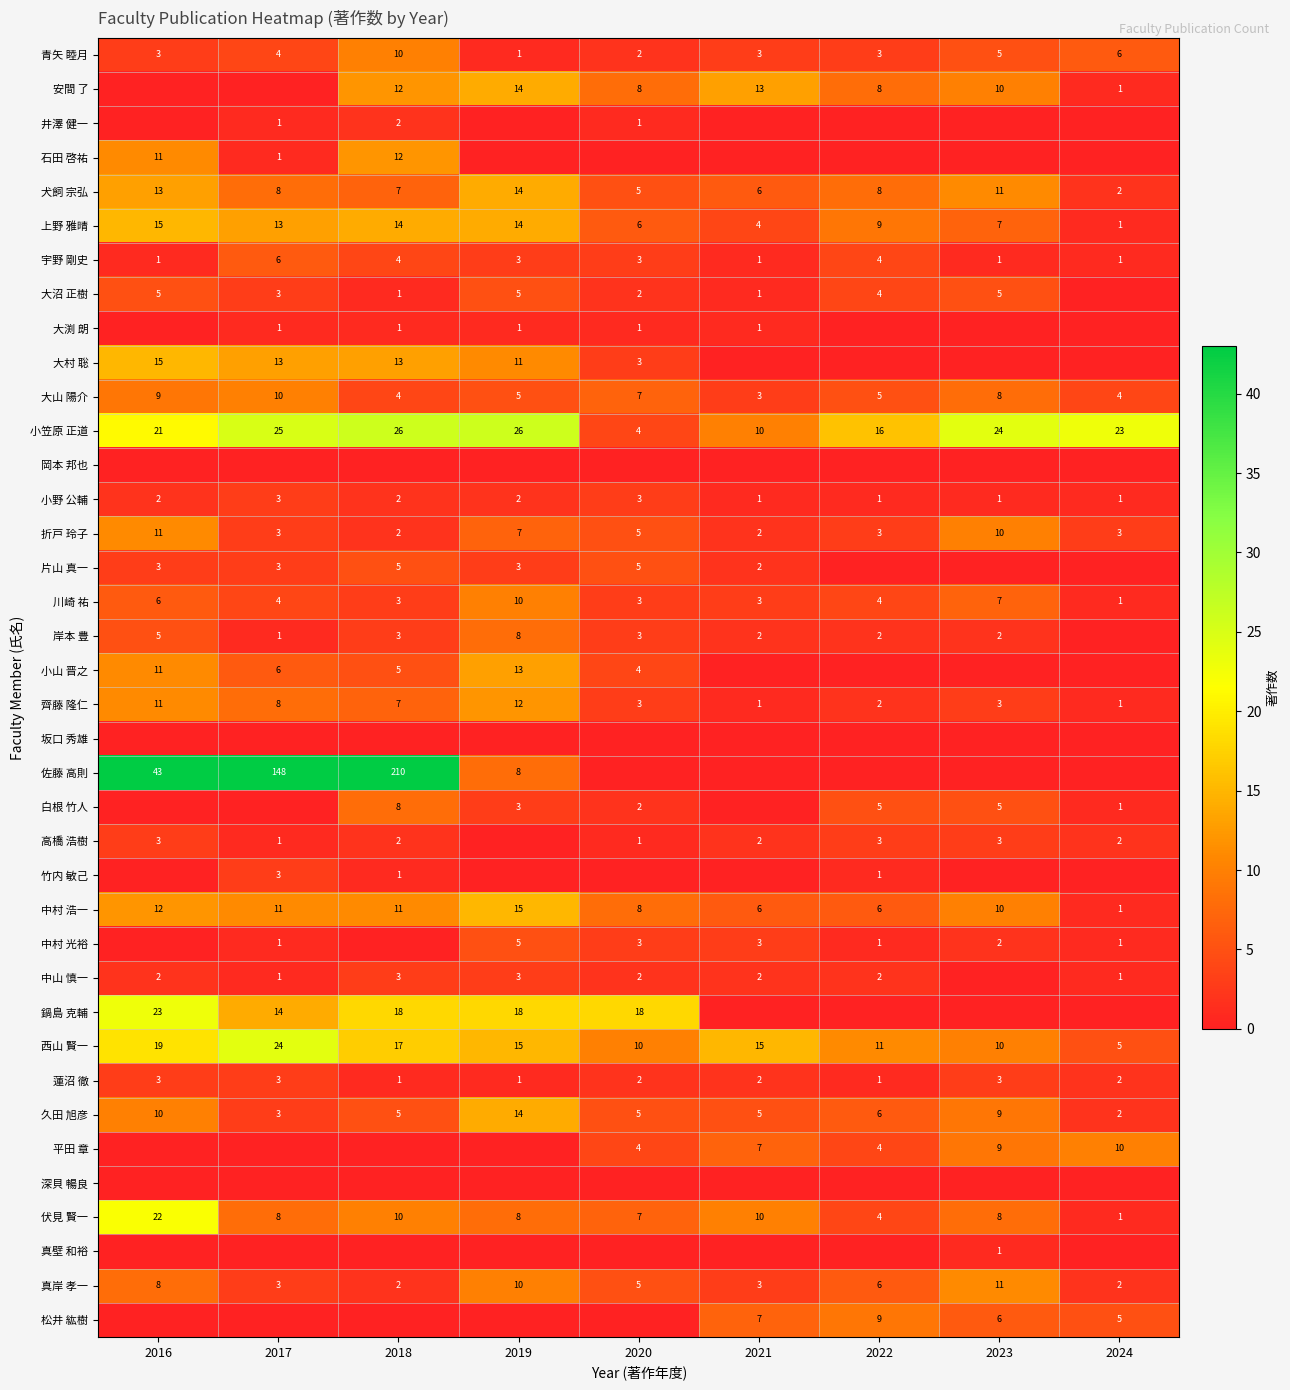

What is the difference between the highest and lowest values at 2019?

26